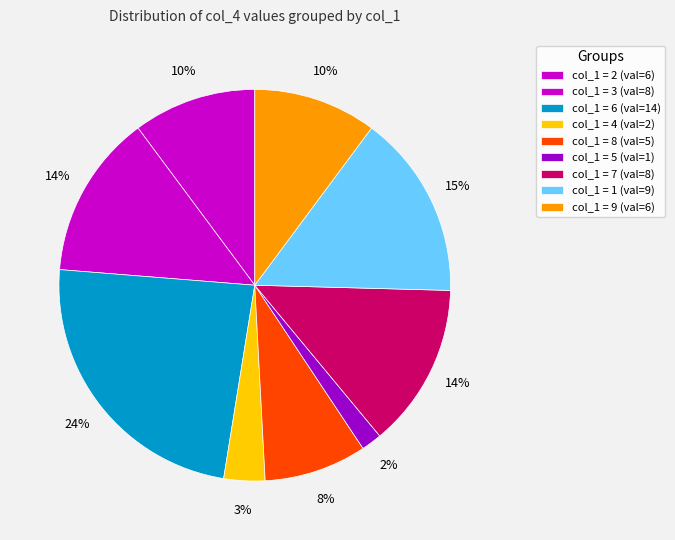

How many slices are in this pie chart?

9